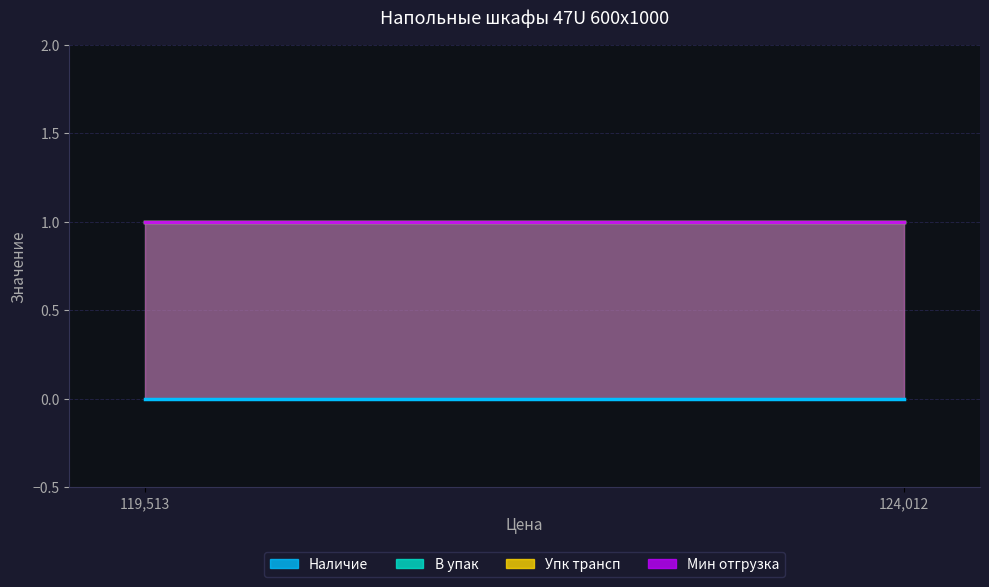

Reading right to left, list all the values displayed in this chart.

Наличие: 0	0
В упак: 1	1
Упк трансп: 1	1
Мин отгрузка: 1	1